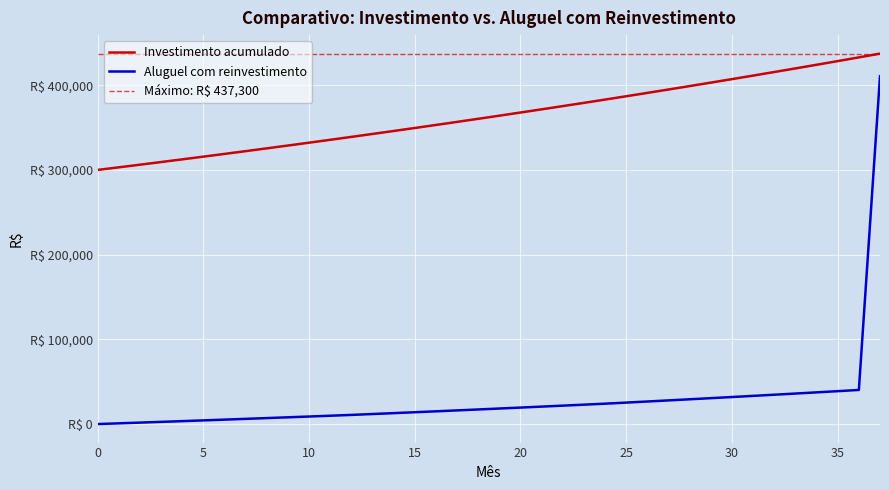

What is the value of the Opção: aluguel reinvestido point at the 4th from the left?

2576.2